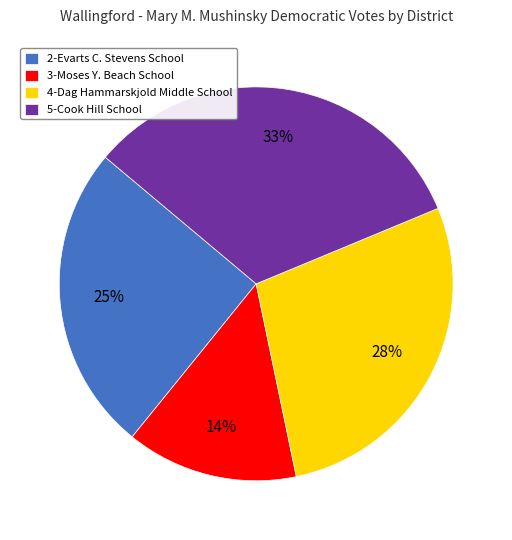

Rank the categories by value from lowest to highest.

3-Moses Y. Beach School, 2-Evarts C. Stevens School, 4-Dag Hammarskjold Middle School, 5-Cook Hill School